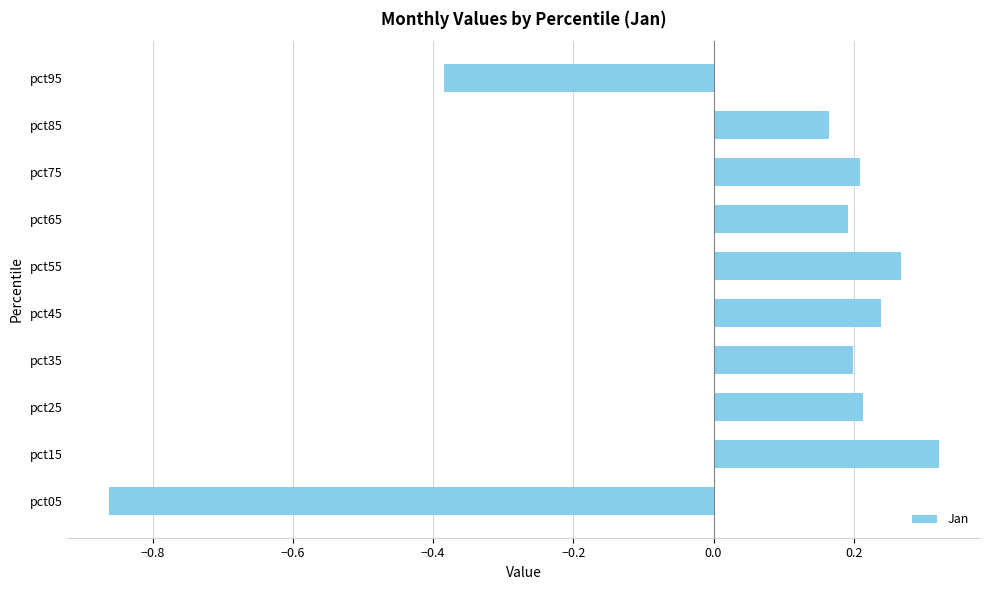

Is it true that the value at pct65 is 0.2?

True